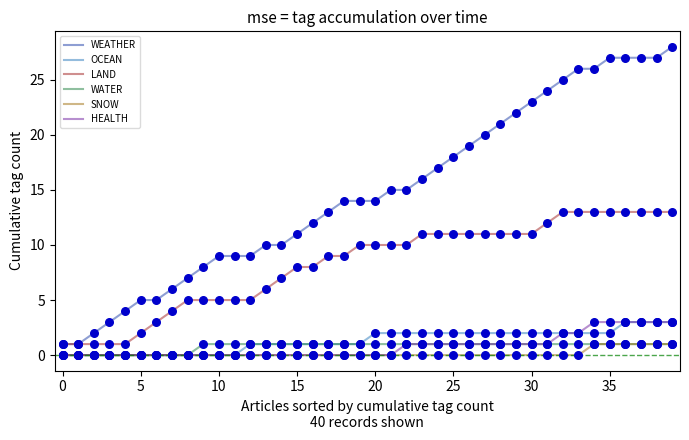

What are all the series names shown in the legend?

WEATHER, OCEAN, LAND, WATER, SNOW, HEALTH